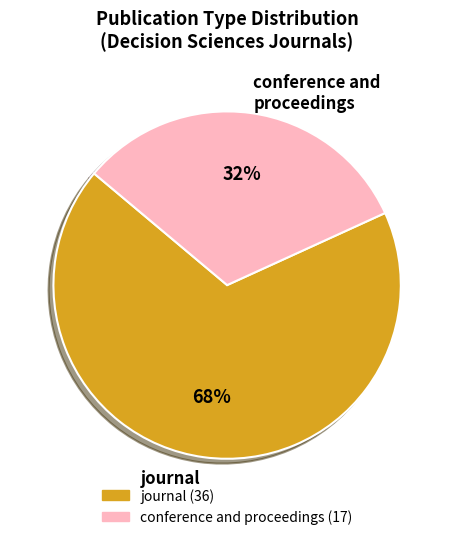

Combined, do journal and conference and proceedings account for over 50%?

Yes